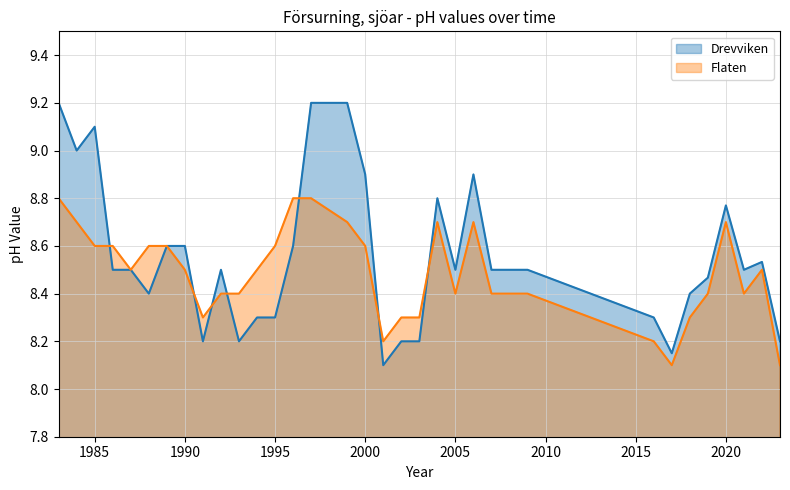

How many intersections are there between Drevviken and Flaten?

7